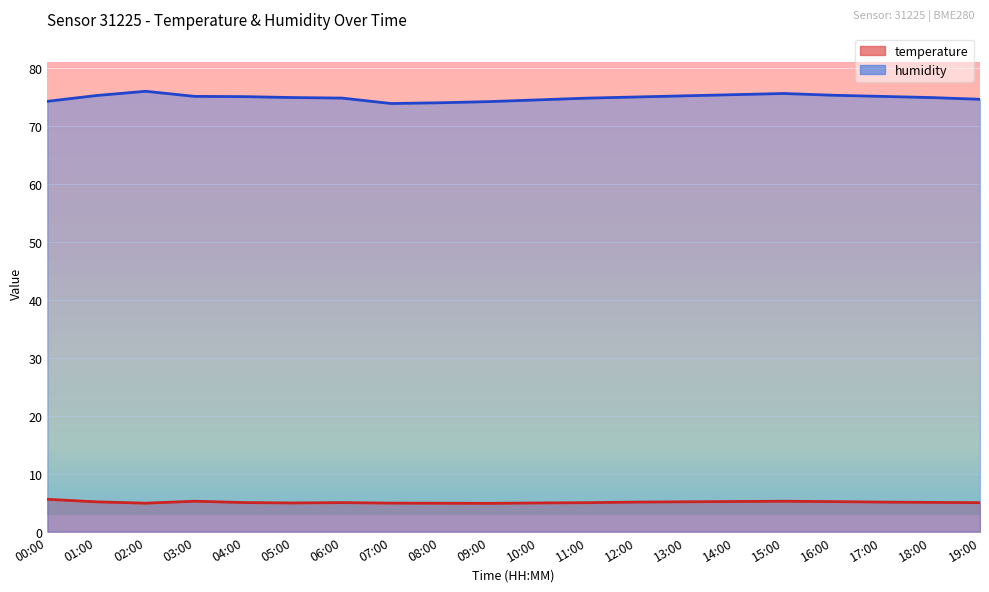

Which series changed the most between 14:00 and 16:00?

humidity